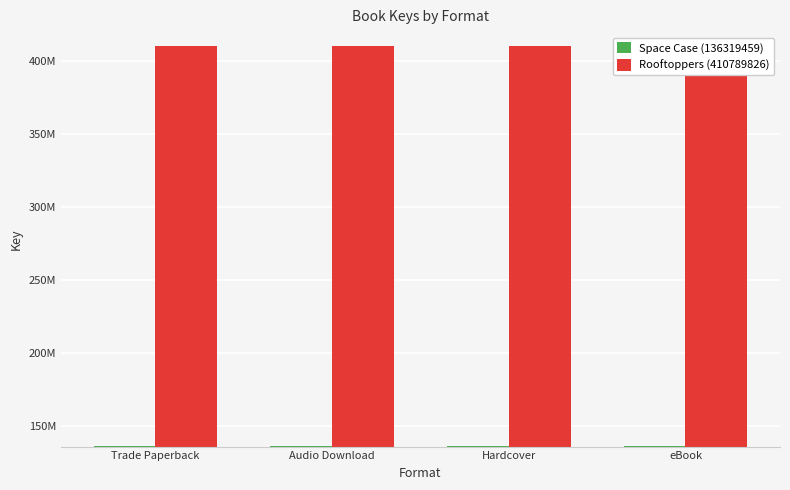

What position from the right is eBook?

1